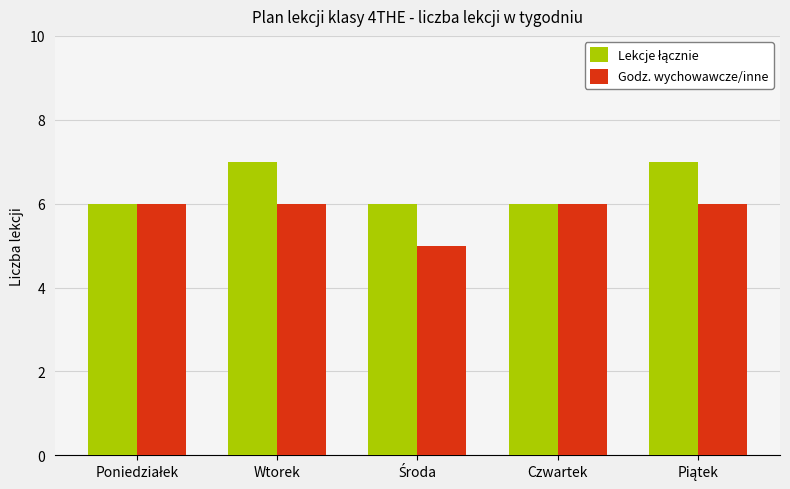

What is the average value of the Godz. wychowawcze/inne series?

6